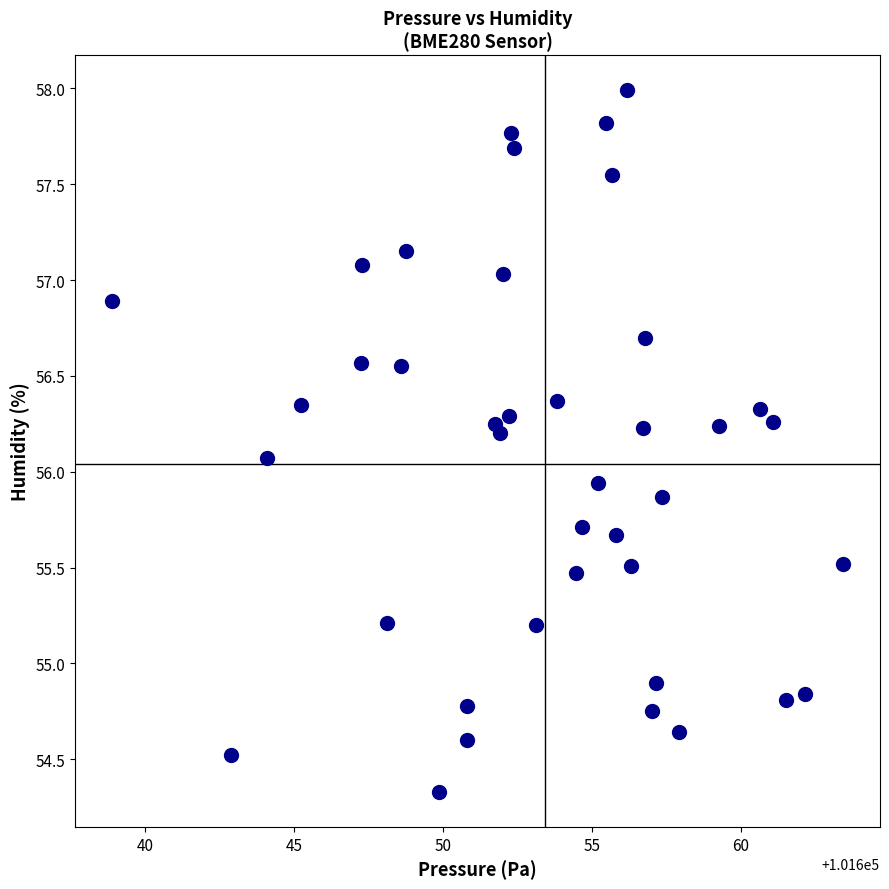

What is the range of Y values (max minus min)?

3.7